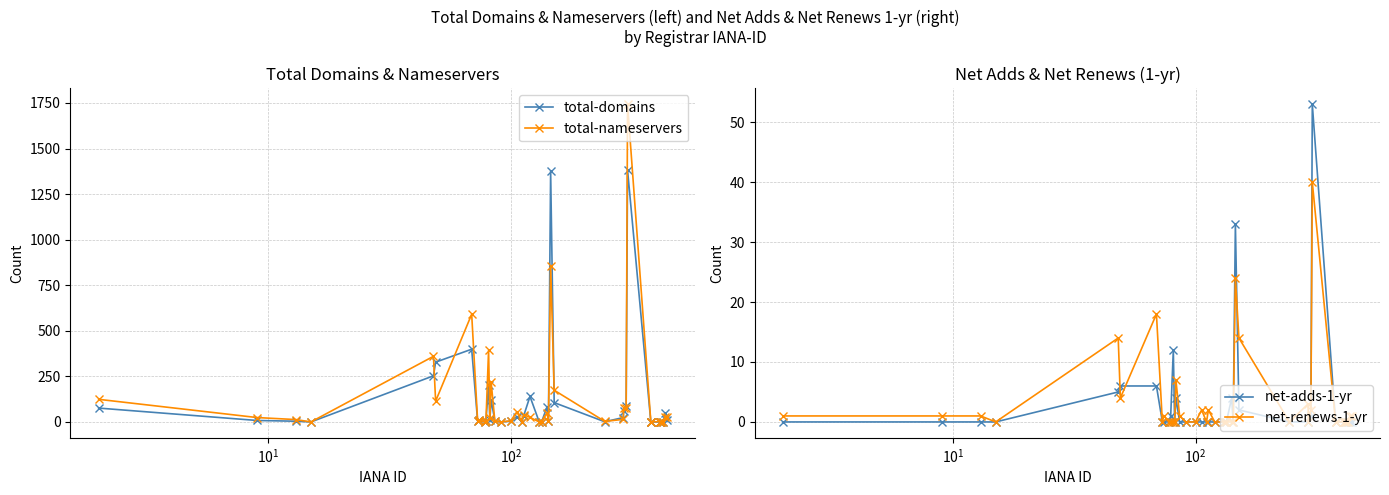

What is the average value of the net-adds-1-yr series?

3